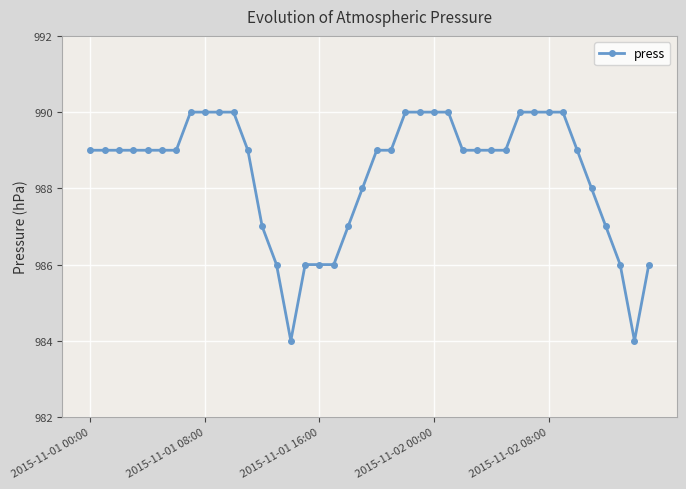

What is the difference between the maximum and minimum values?

6